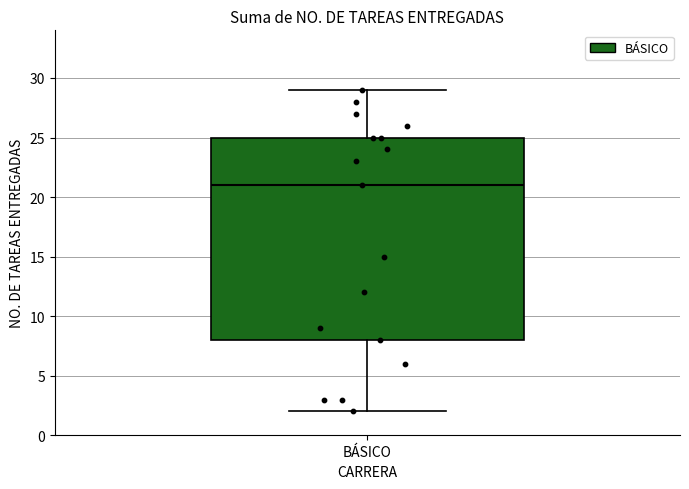

Transcribe this box plot: give where the median line is, the range the box spans, and where the two whiskers end, as read against the y-axis. The values are not printed on the chart, so give them approximately, as read against the axis.

median 21, box 8 to 25, whiskers 2 to 29